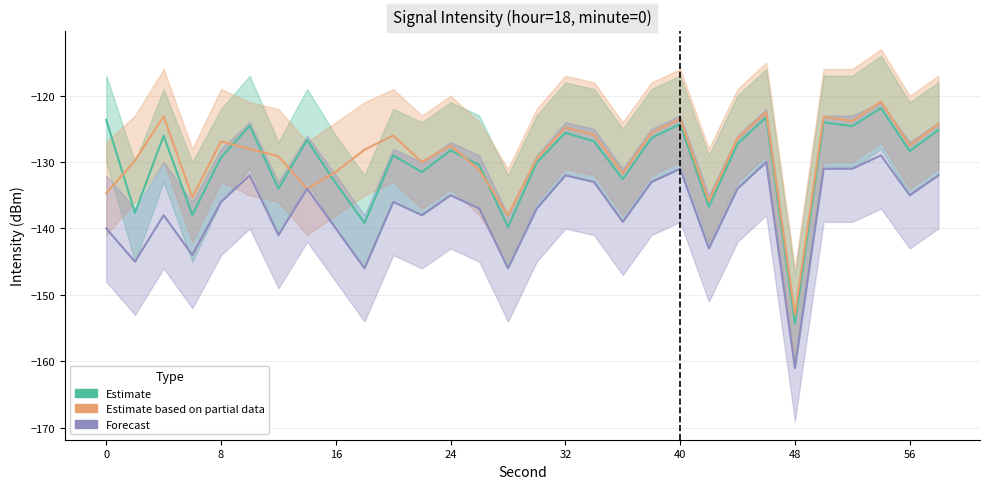

How many times do Estimate based on partial data and Forecast cross each other?

2